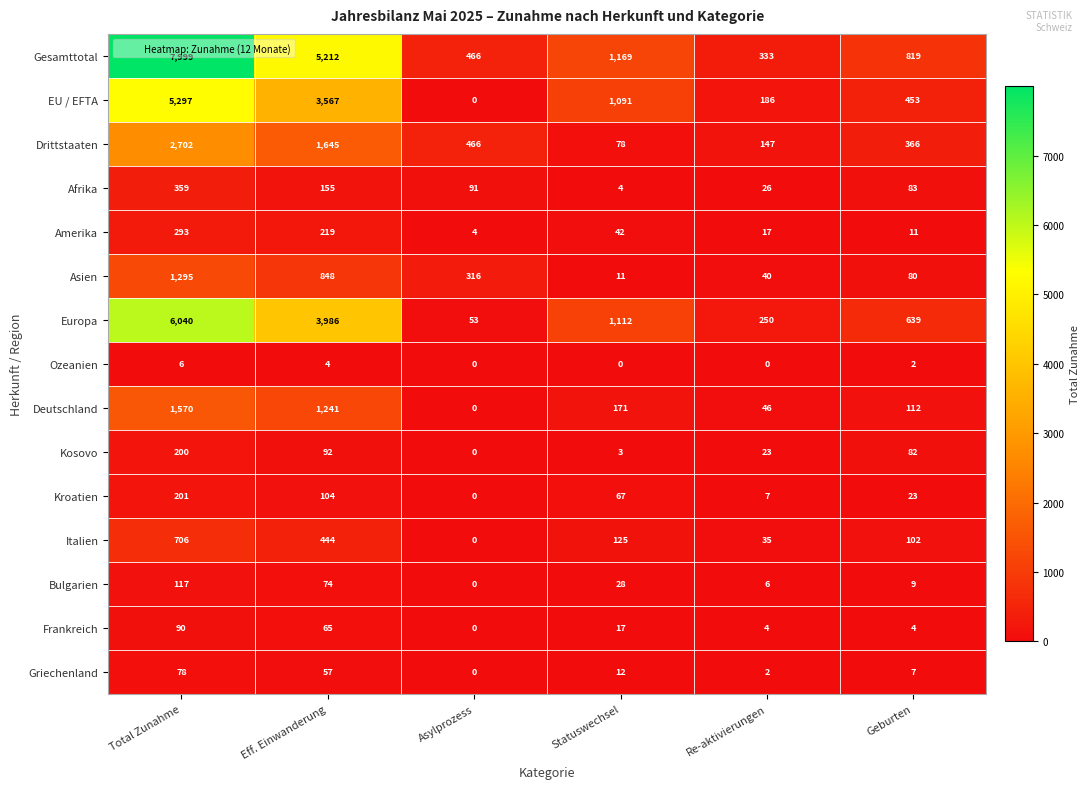

How many values in Ozeanien are above zero?

3